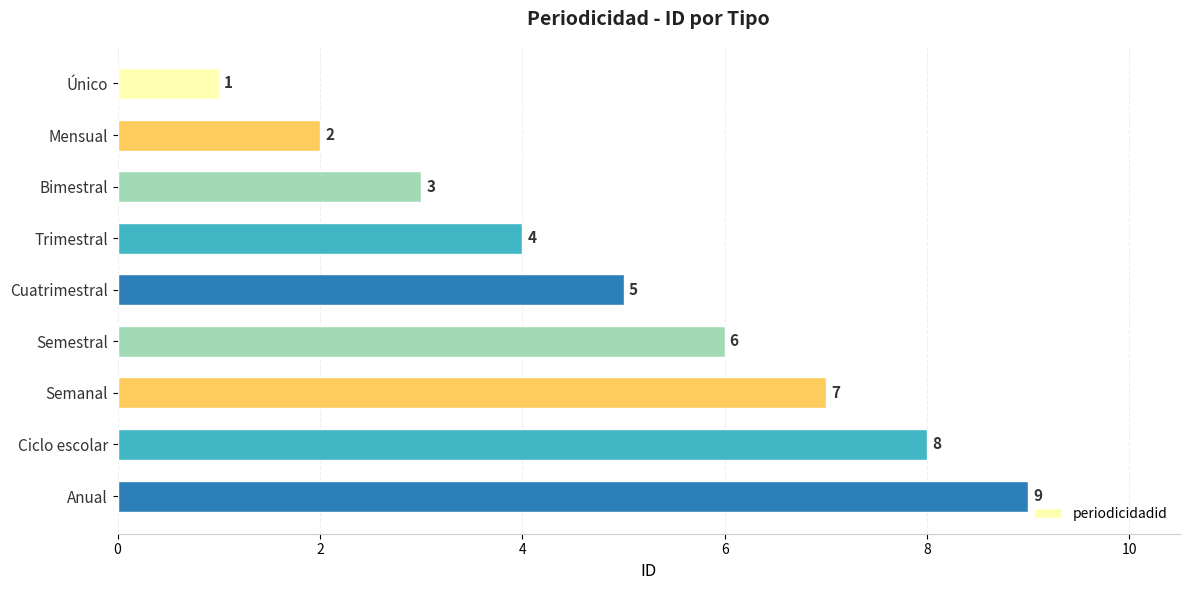

How many distinct data groups are displayed?

1